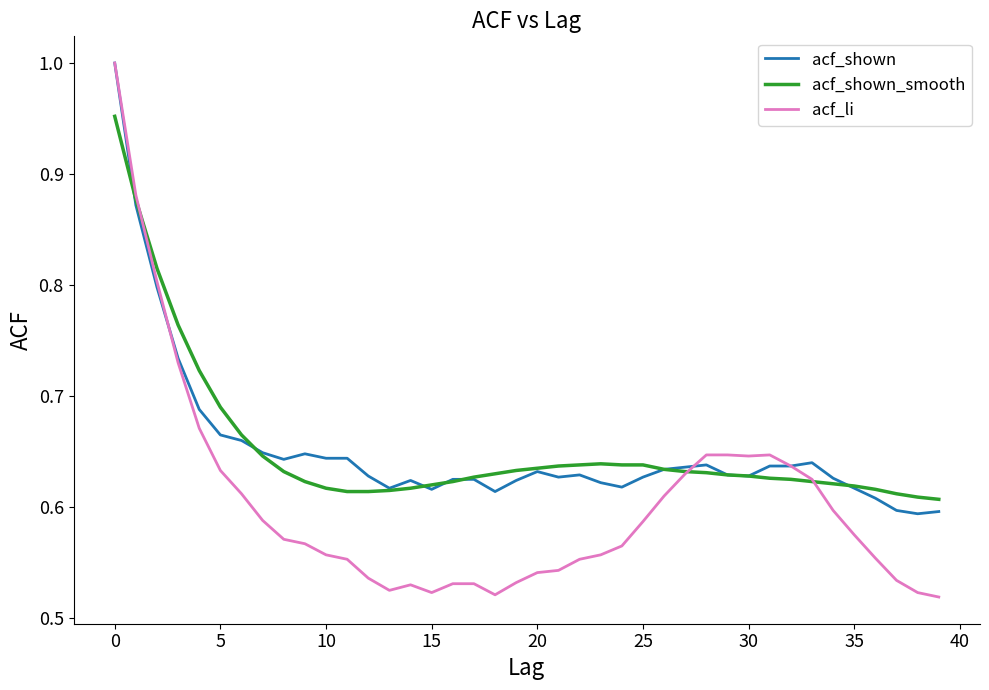

Count the acf_shown values in the range 0 to 1.

40